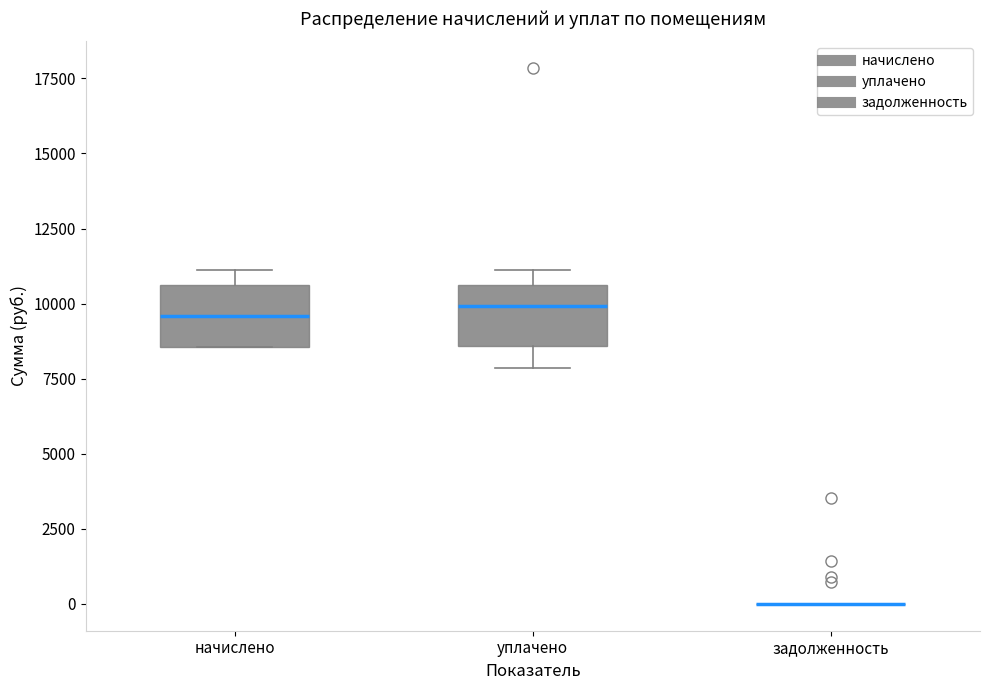

Where does the median line of the box for уплачено sit on the y-axis? The values are not printed on the chart, so give them approximately, as read against the axis.

10000